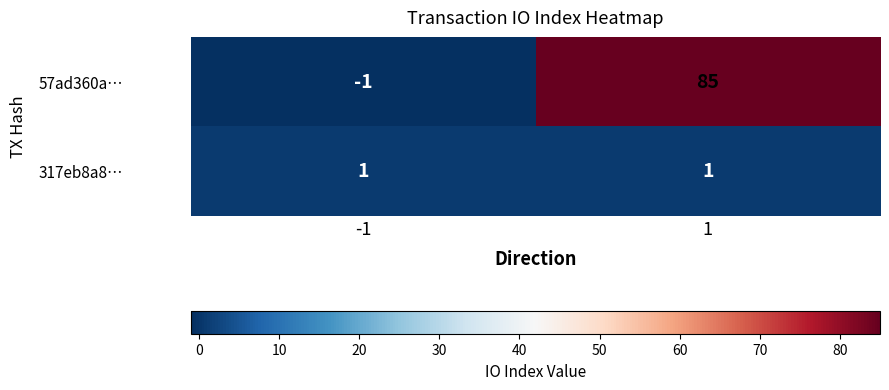

Rank the series at 1 from lowest to highest value.

317eb8a8…, 57ad360a…